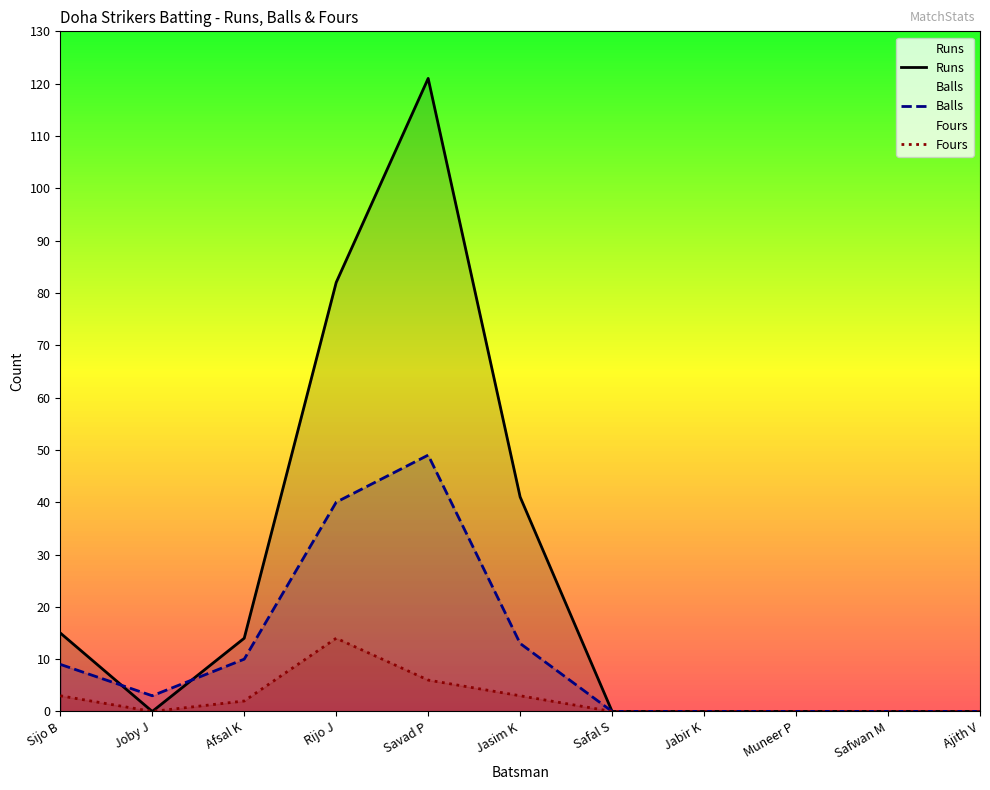

What is the sum of all Fours values?

28